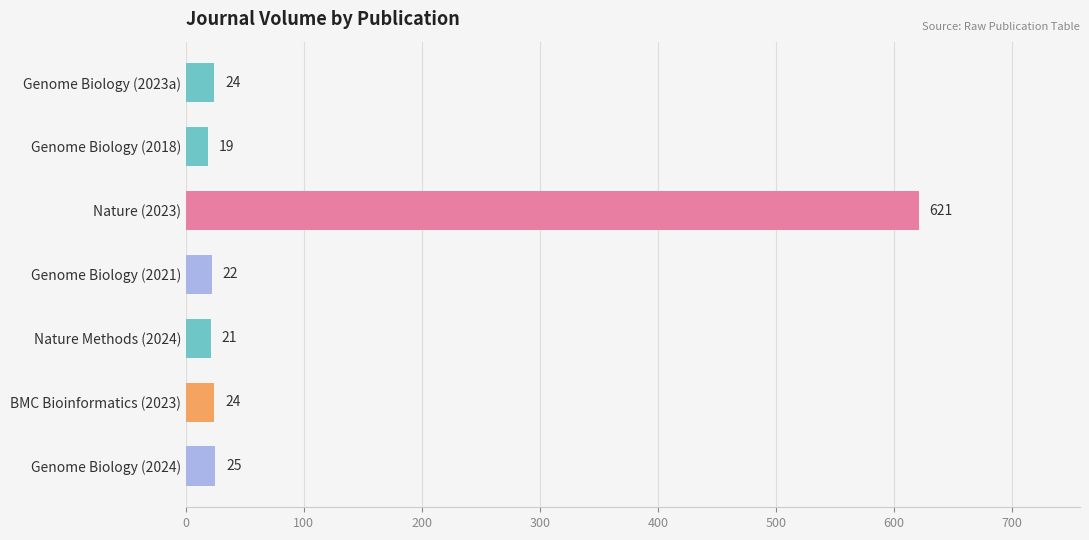

At which label is the value closest to 320?

Genome Biology (2024)